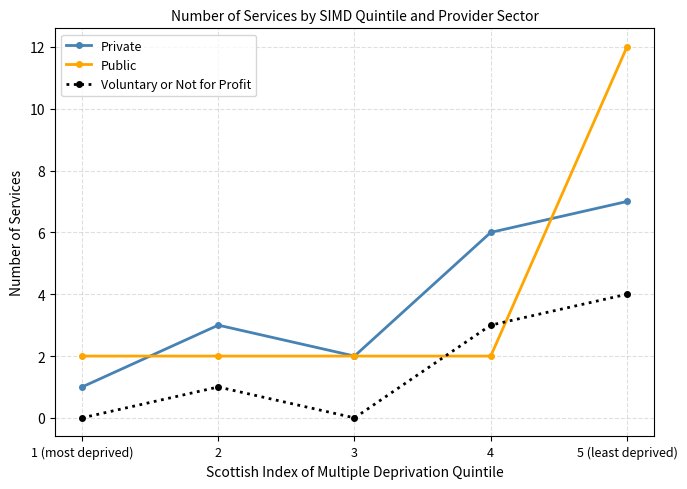

True or false: Voluntary or Not for Profit and Private intersect in this chart.

False